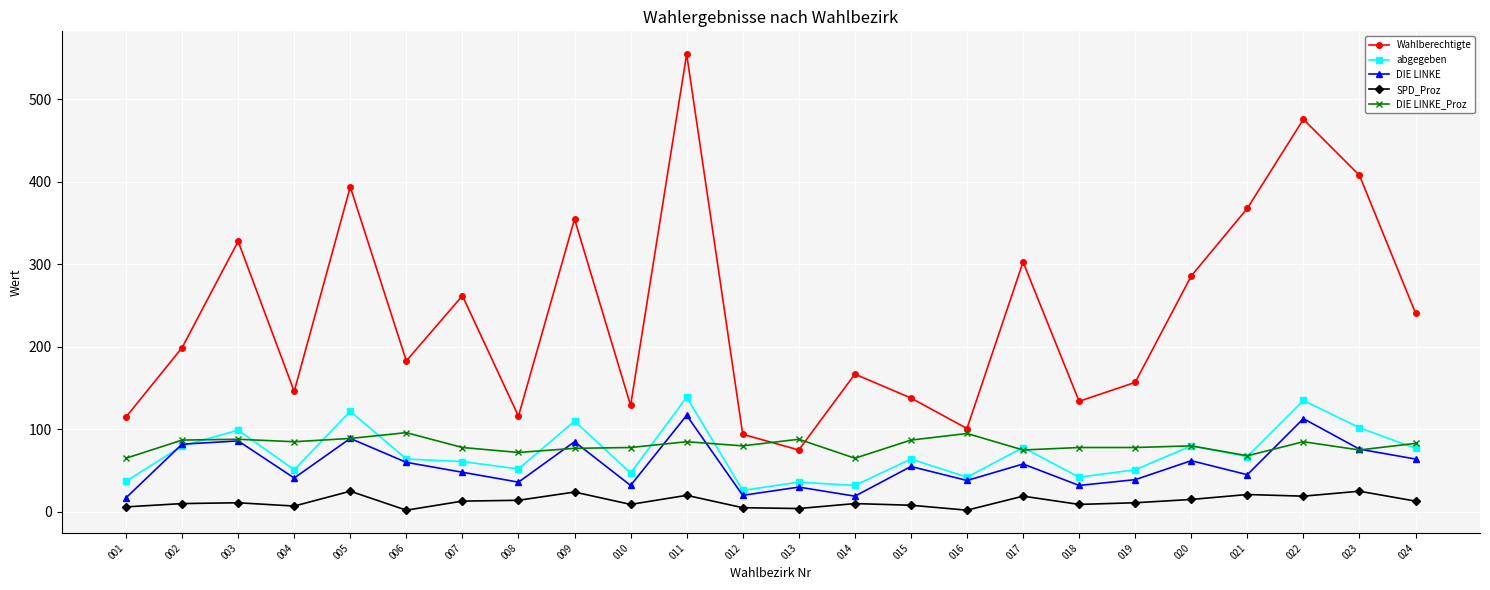

True or false: abgegeben has more than 2 interior local peaks.

True